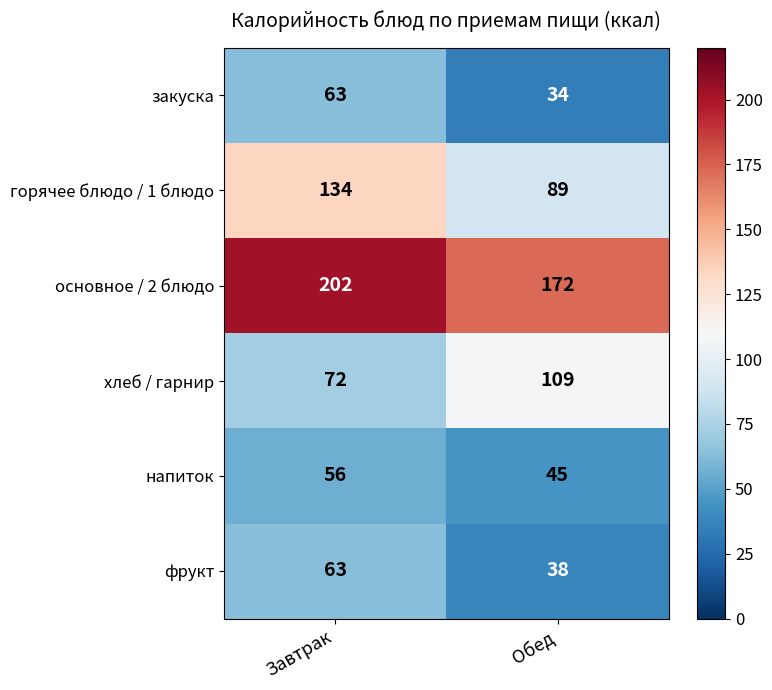

Is it true that горячее блюдо / 1 блюдо equals 89 at Обед?

True